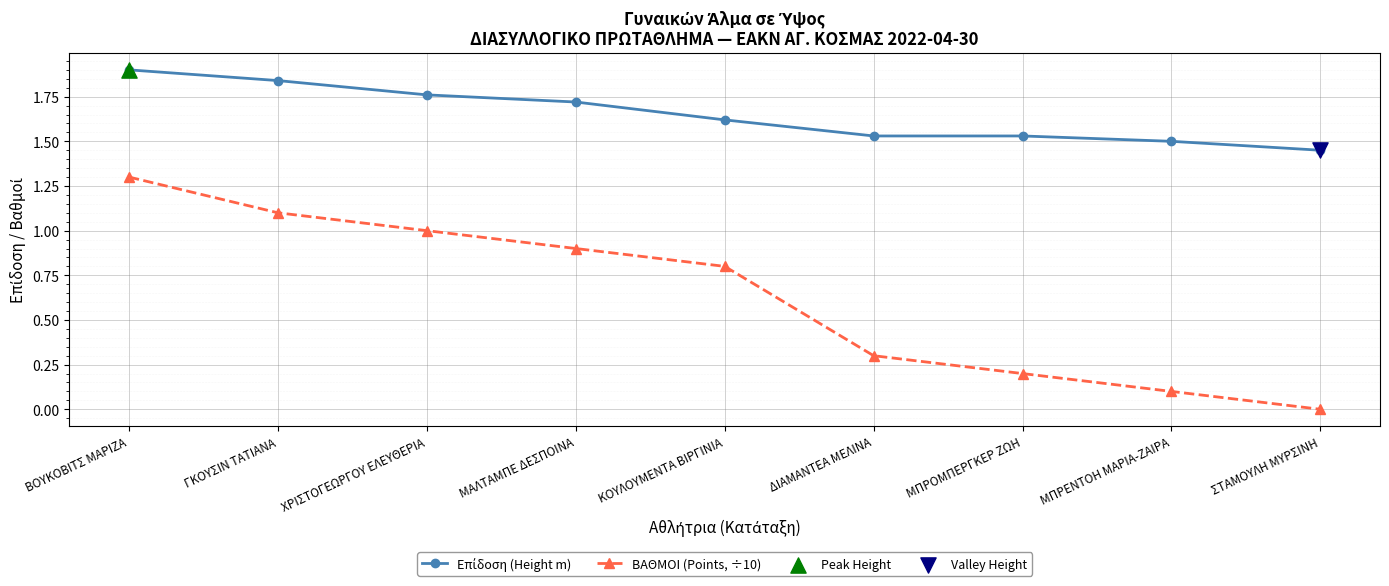

Which series has the widest spread of values?

ΒΑΘΜΟΙ (Points, ÷10)